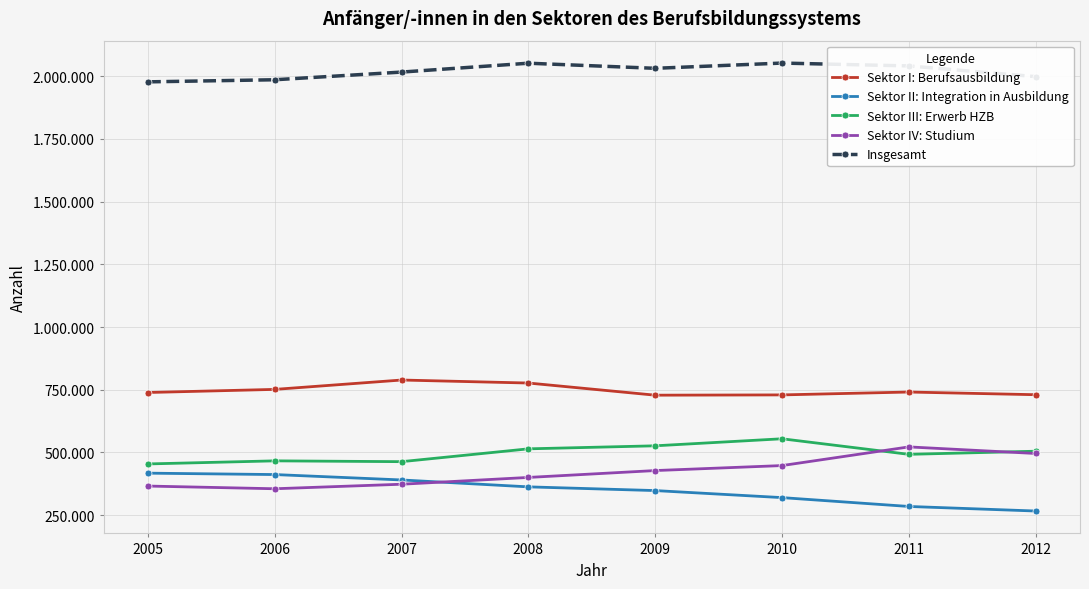

What is the total value across all series at 2009?

4062788